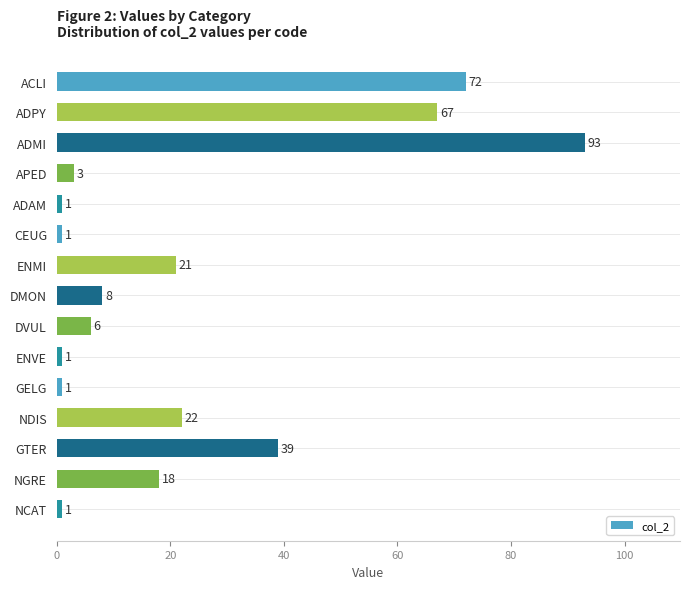

What is the value of the 11th bar from the top?

1